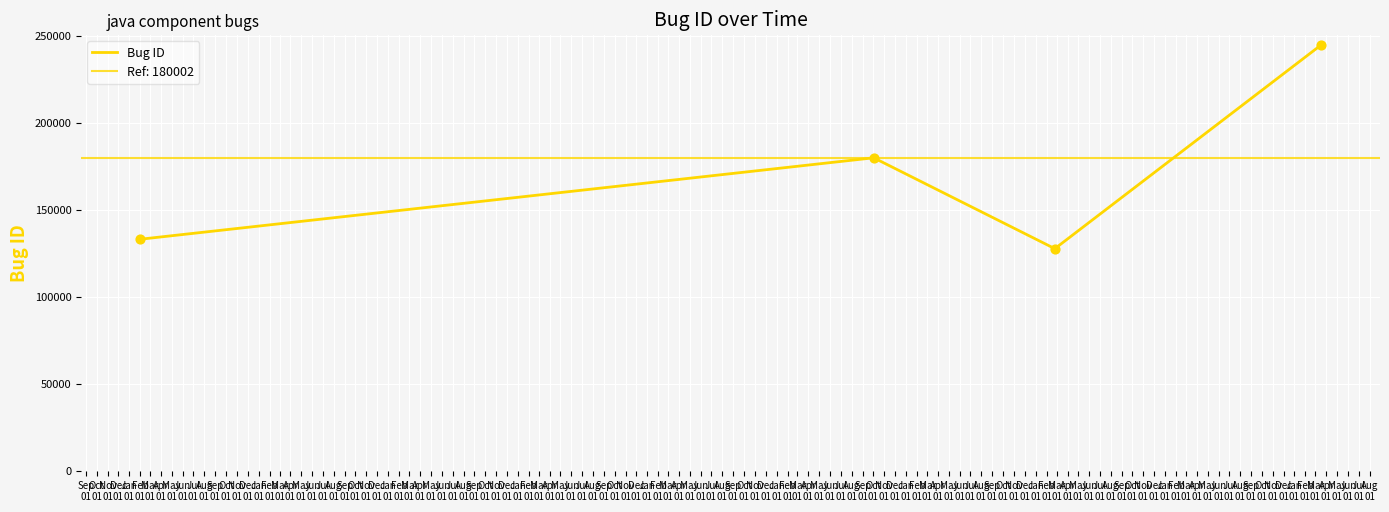

Which has a higher value, Sep
01 or Nov
01?

Sep
01